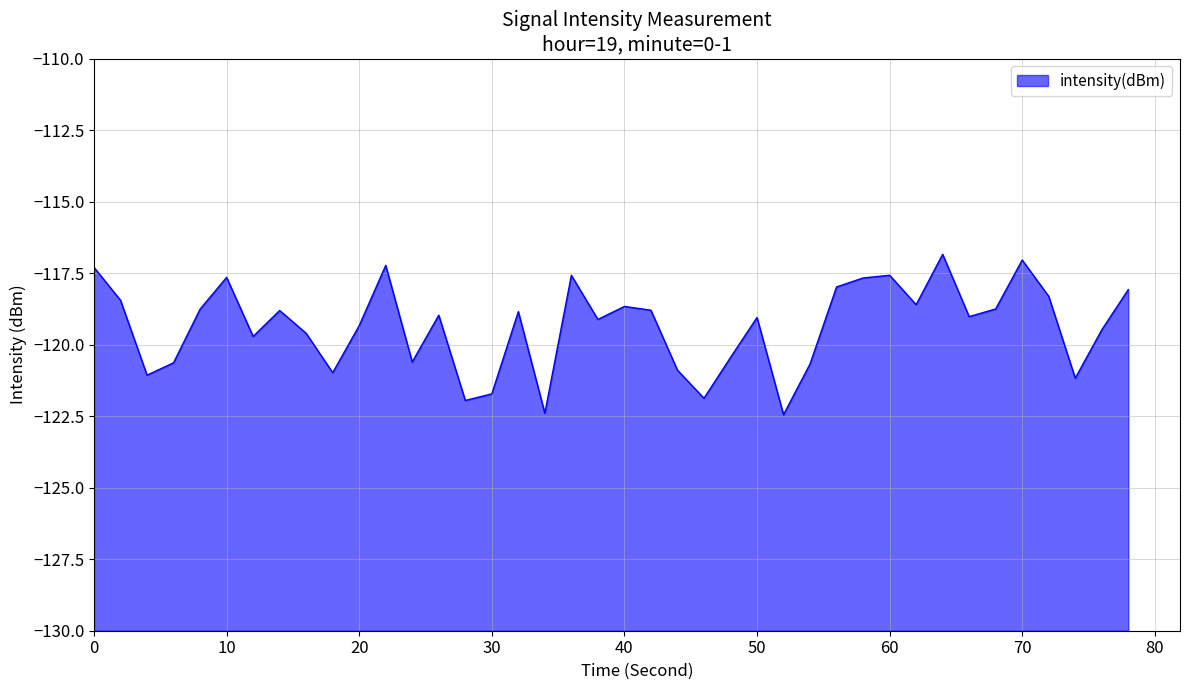

True or false: the data shows -117.6 at 36.

True